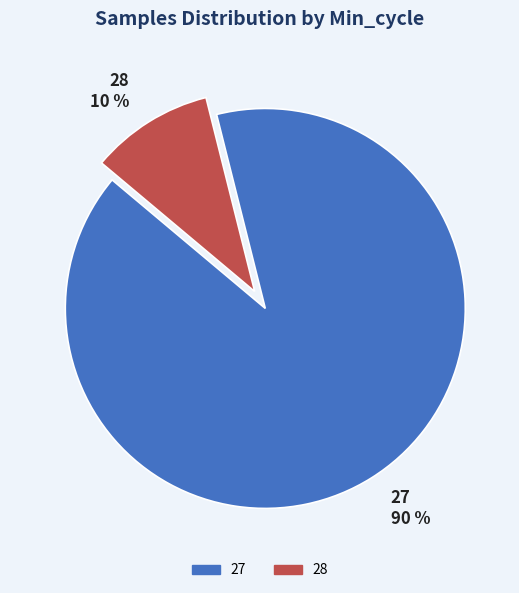

True or false: 27 accounts for 90% of the total.

True